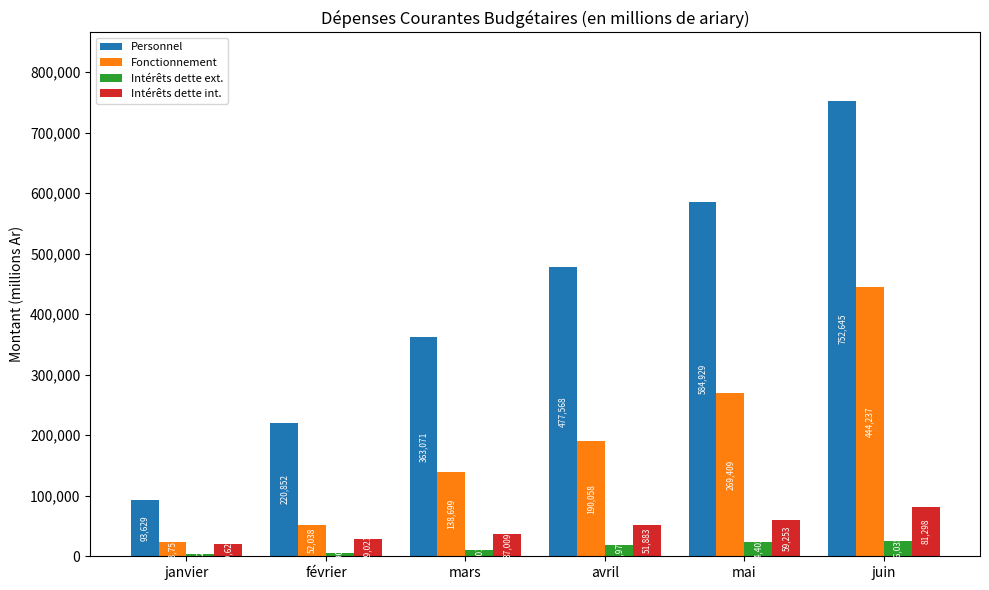

How many data points does each series have?

6